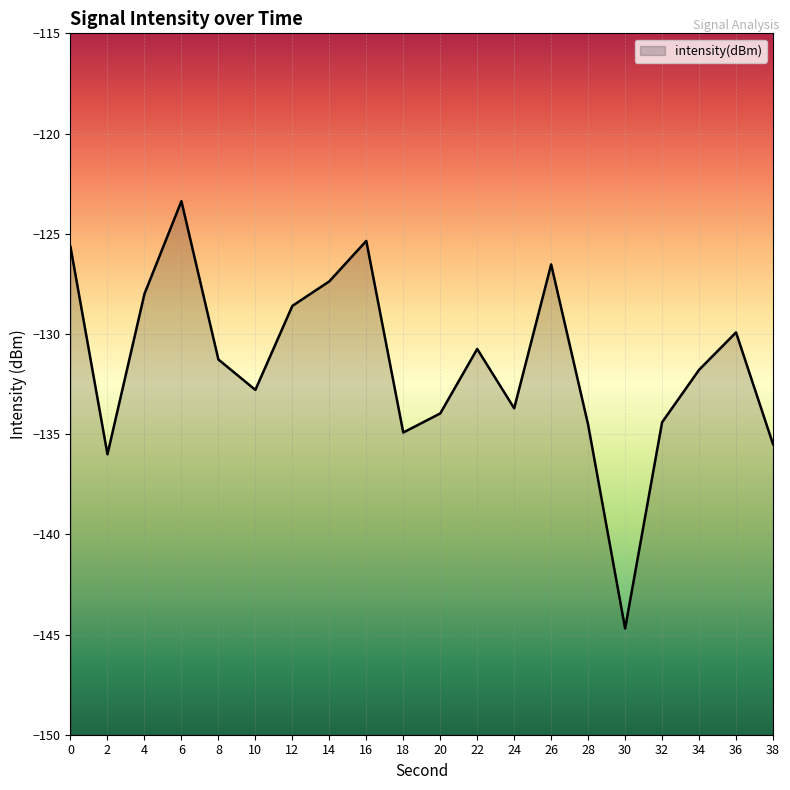

Which label corresponds to the largest value in the chart?

6